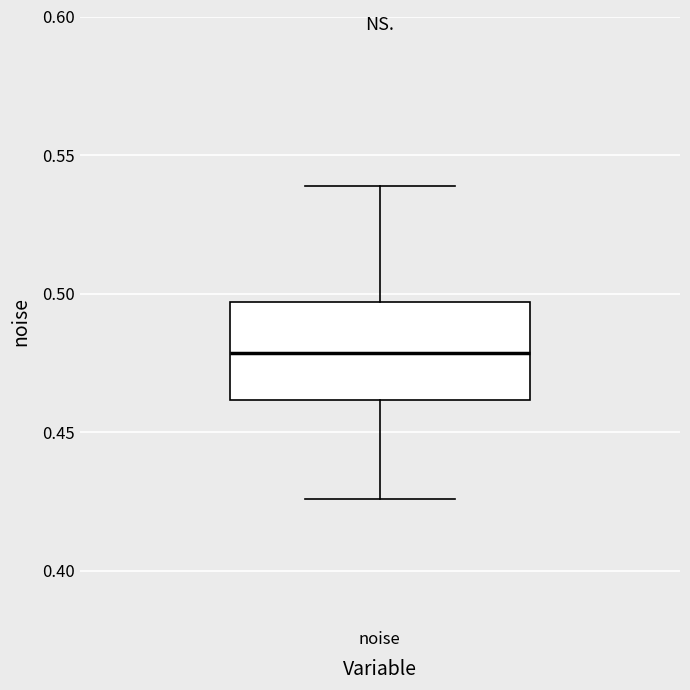

Transcribe this box plot: give where the median line is, the range the box spans, and where the two whiskers end, as read against the y-axis. The values are not printed on the chart, so give them approximately, as read against the axis.

median 0.480, box 0.460 to 0.495, whiskers 0.425 to 0.540